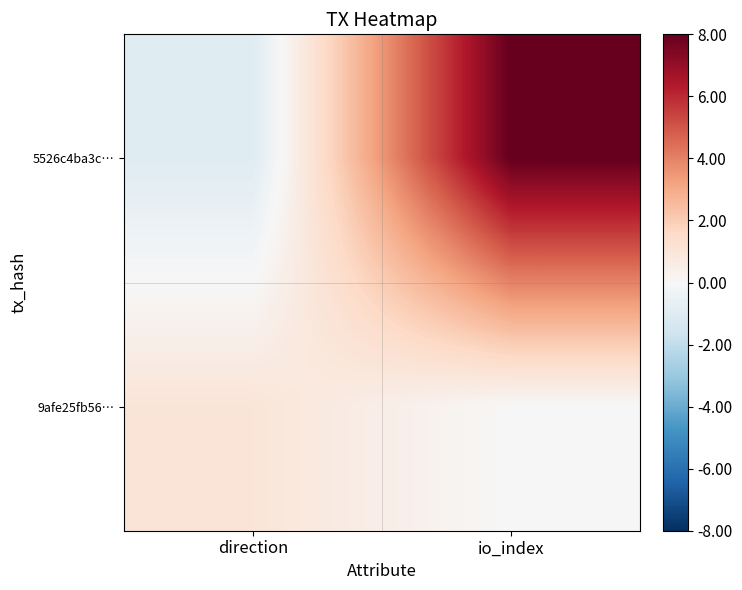

Reading left to right, transcribe all the data shown in this chart.

5526c4ba3c…: direction=-1	io_index=8
9afe25fb56…: direction=1	io_index=0